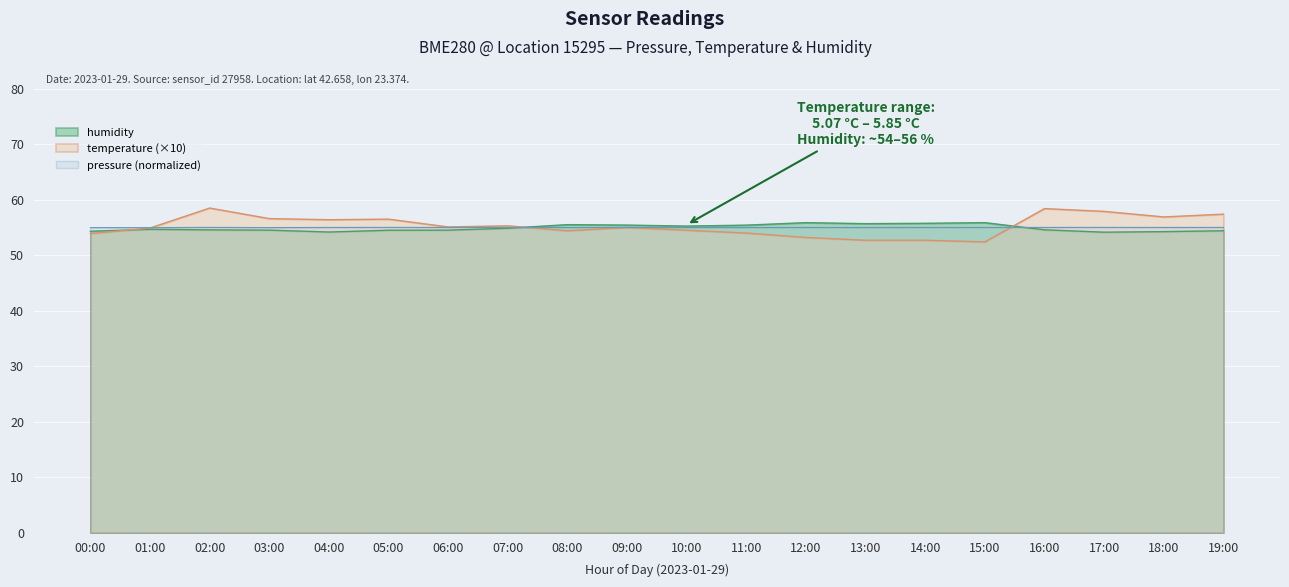

What is the minimum value for pressure?

55.0